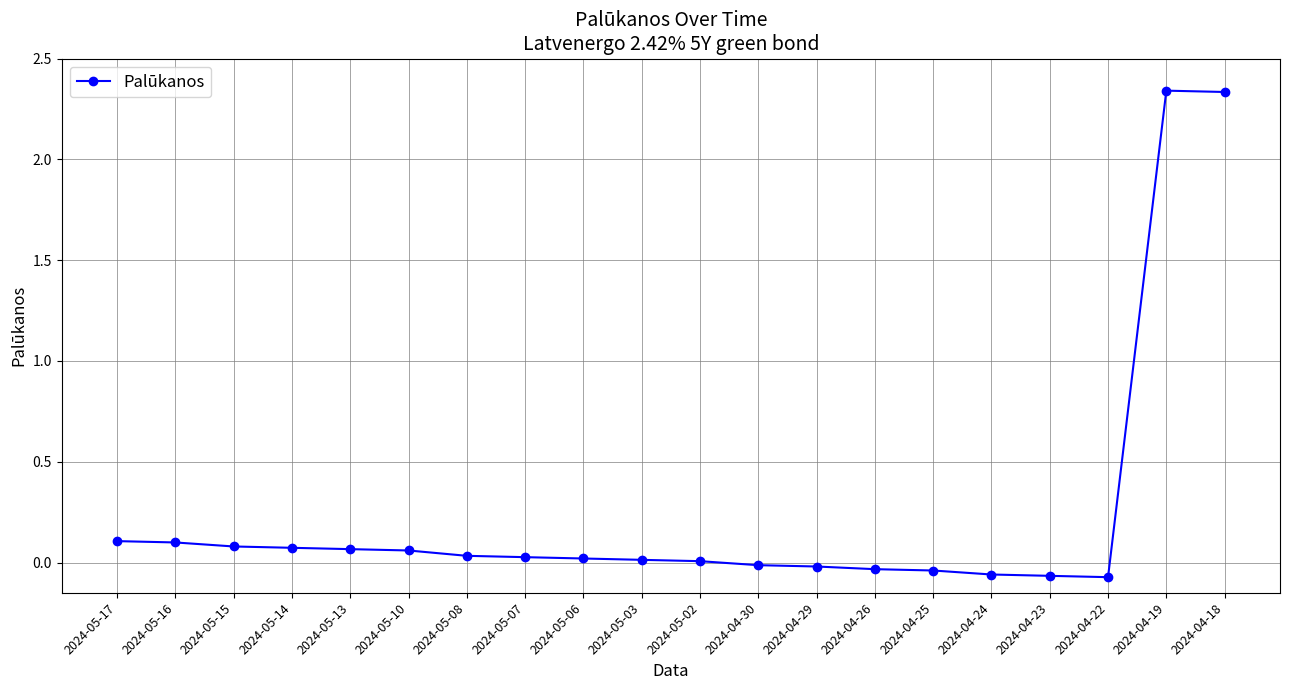

Does the chart display data point markers on the line(s)?

Yes